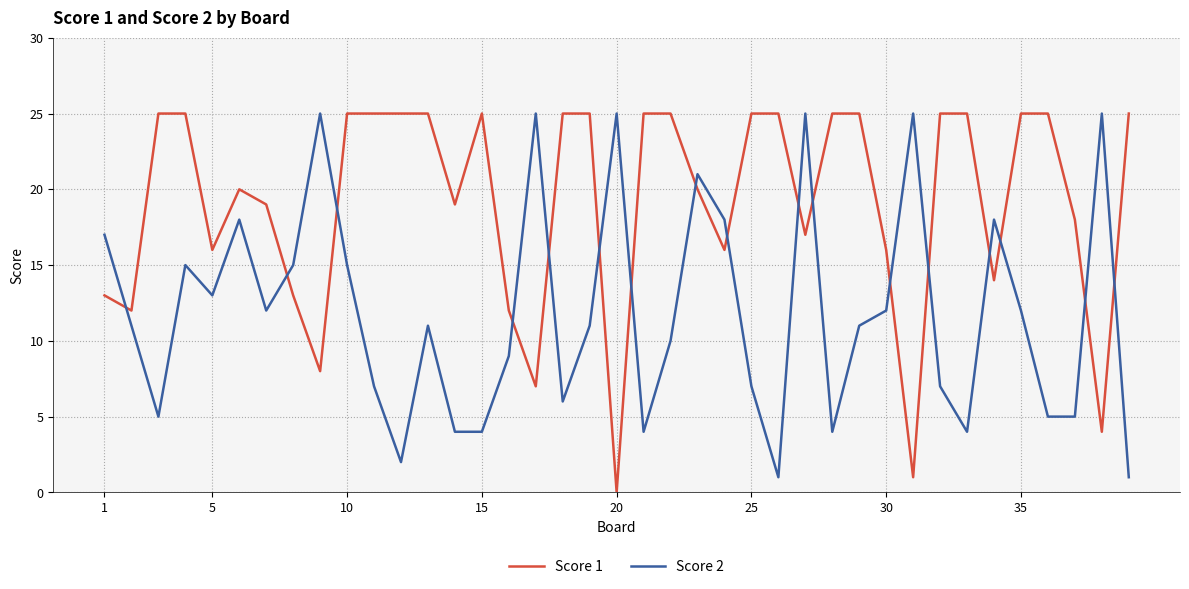

Which series has the largest total across all categories?

Score 1